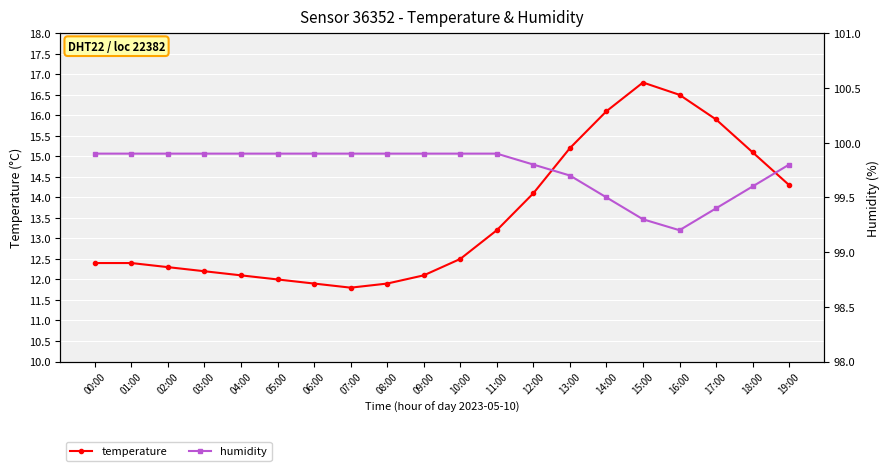

At how many categories does at least one series exceed 14?

20